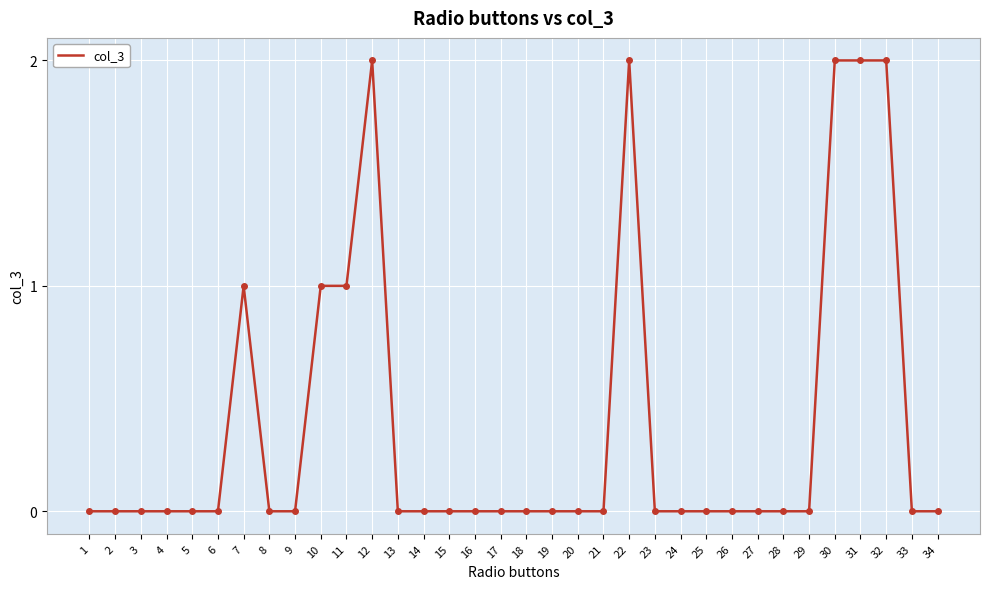

Count the values in the range 0 to 1.

29